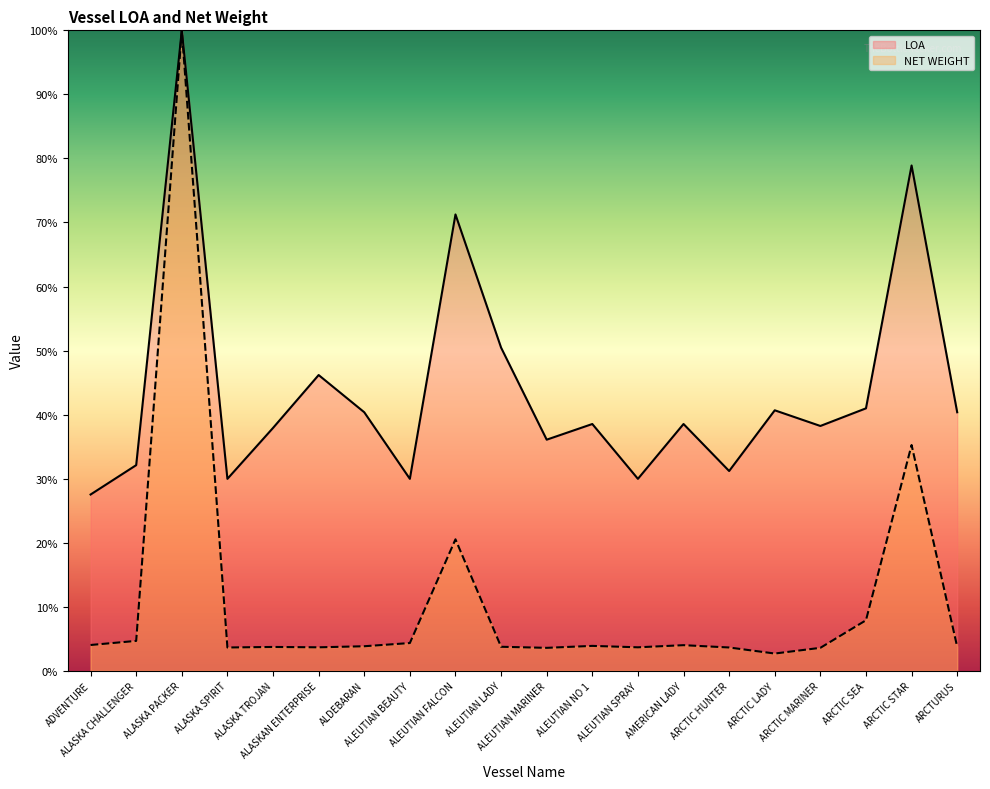

Does the chart have visible grid lines?

No